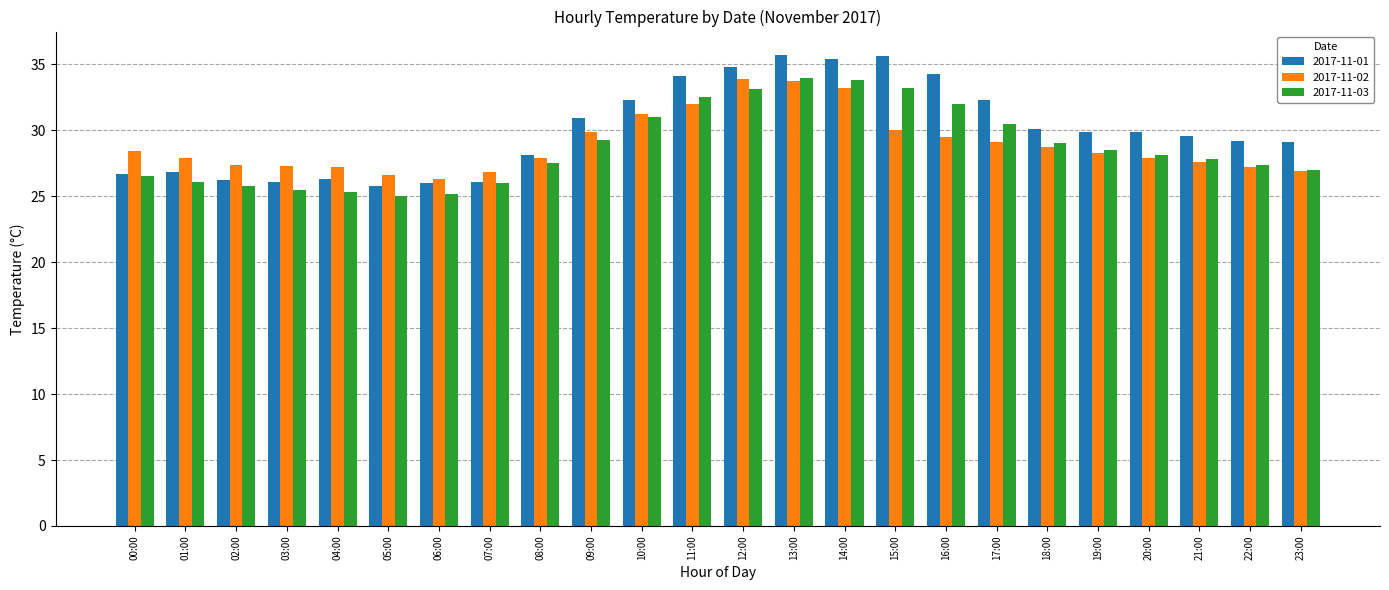

Is the value of 2017-11-01 at 06:00 greater than the value of 2017-11-03 at 05:00?

Yes